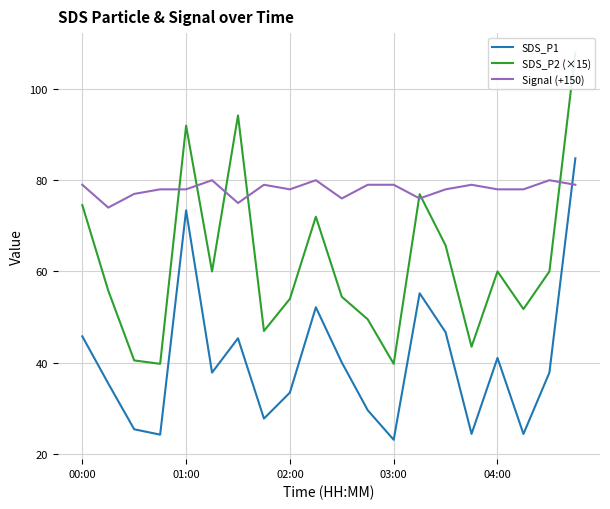

True or false: SDS_P2 (×15) and SDS_P1 intersect in this chart.

False